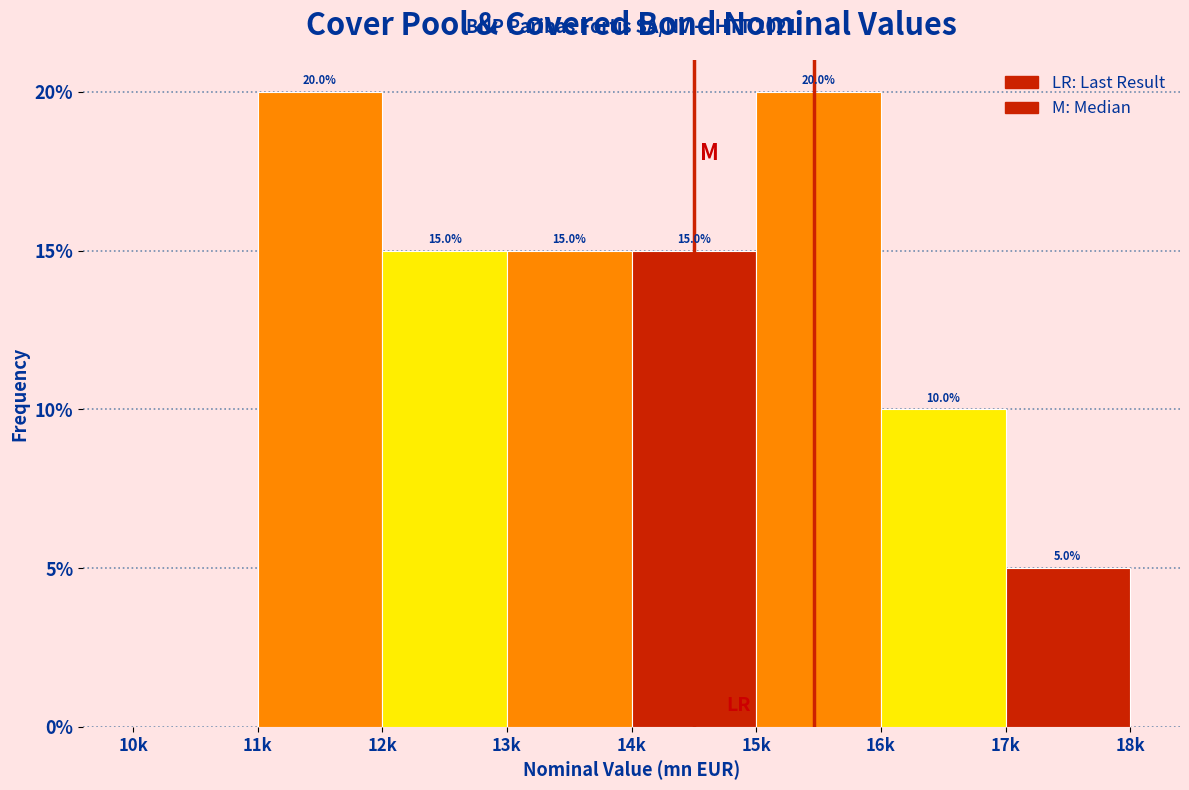

Are the bars horizontal?

No